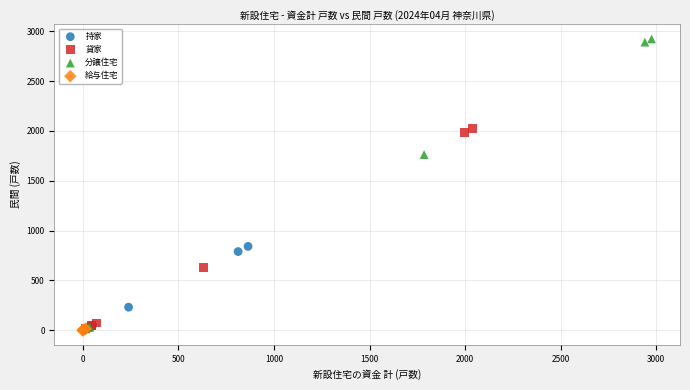

Which series has the widest spread of Y values?

分譲住宅